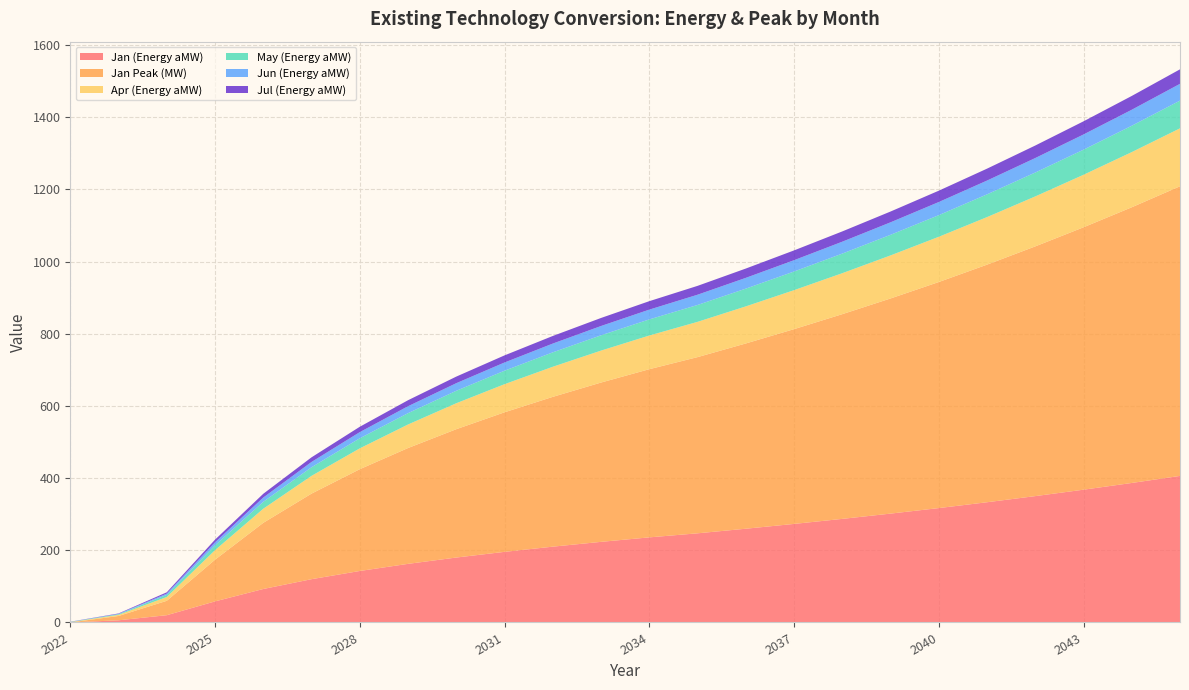

Reading left to right, list all the values displayed in this chart.

Jan (Energy aMW): 2022=0.0	2023=6.0	2024=20.1	2025=58.4	2026=92.8	2027=119.9	2028=142.7	2029=162.4	2030=179.9	2031=195.7	2032=210.0	2033=223.4	2034=235.8	2035=247.0	2036=259.7	2037=273.1	2038=287.0	2039=301.6	2040=316.9	2041=333.1	2042=350.1	2043=367.9	2044=386.5	2045=406.1
Jan Peak (MW): 2022=0.0	2023=11.9	2024=39.8	2025=115.4	2026=183.3	2027=237.0	2028=281.9	2029=320.9	2030=355.5	2031=386.6	2032=415.0	2033=441.4	2034=465.9	2035=488.1	2036=513.3	2037=539.6	2038=567.2	2039=596.1	2040=626.3	2041=658.3	2042=691.9	2043=727.0	2044=763.8	2045=802.5
Apr (Energy aMW): 2022=1.0	2023=3.2	2024=10.7	2025=26.6	2026=39.1	2027=49.3	2028=57.8	2029=65.3	2030=71.9	2031=77.9	2032=83.4	2033=88.5	2034=93.3	2035=97.8	2036=102.8	2037=108.1	2038=113.6	2039=119.3	2040=125.4	2041=131.8	2042=138.5	2043=145.5	2044=152.9	2045=160.6
May (Energy aMW): 2022=0.5	2023=1.7	2024=5.6	2025=13.2	2026=19.1	2027=23.8	2028=27.9	2029=31.4	2030=34.5	2031=37.3	2032=40.0	2033=42.4	2034=44.6	2035=46.7	2036=49.1	2037=51.7	2038=54.3	2039=57.0	2040=59.9	2041=63.0	2042=66.2	2043=69.5	2044=73.0	2045=76.7
Jun (Energy aMW): 2022=0.3	2023=1.1	2024=3.8	2025=8.4	2026=11.8	2027=14.7	2028=17.1	2029=19.2	2030=21.1	2031=22.8	2032=24.3	2033=25.8	2034=27.1	2035=28.4	2036=29.9	2037=31.4	2038=33.0	2039=34.6	2040=36.4	2041=38.2	2042=40.1	2043=42.2	2044=44.3	2045=46.5
Jul (Energy aMW): 2022=0.3	2023=1.1	2024=3.6	2025=7.5	2026=10.4	2027=12.8	2028=14.9	2029=16.6	2030=18.3	2031=19.7	2032=21.0	2033=22.3	2034=23.4	2035=24.5	2036=25.8	2037=27.1	2038=28.5	2039=29.9	2040=31.4	2041=33.0	2042=34.7	2043=36.4	2044=38.2	2045=40.2